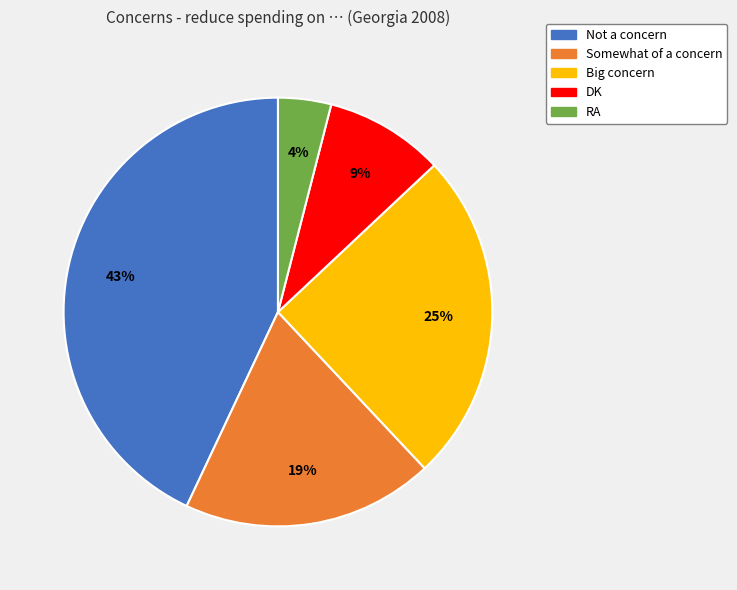

How many segments does this pie chart have?

5